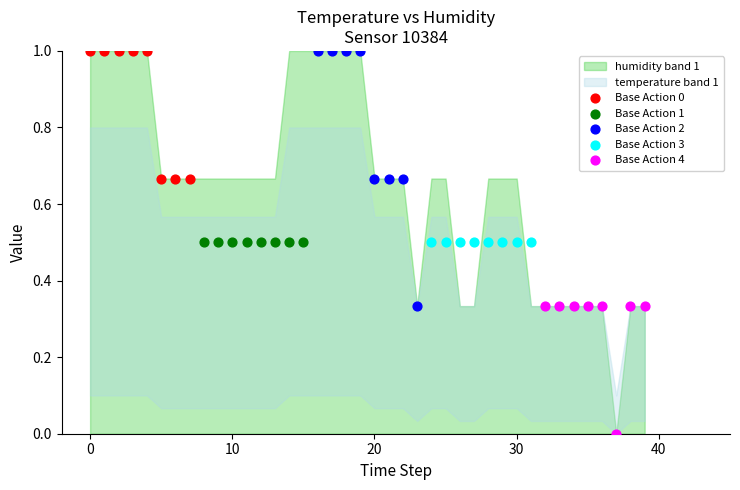

Which series contains the lowest Y value?

Base Action 4